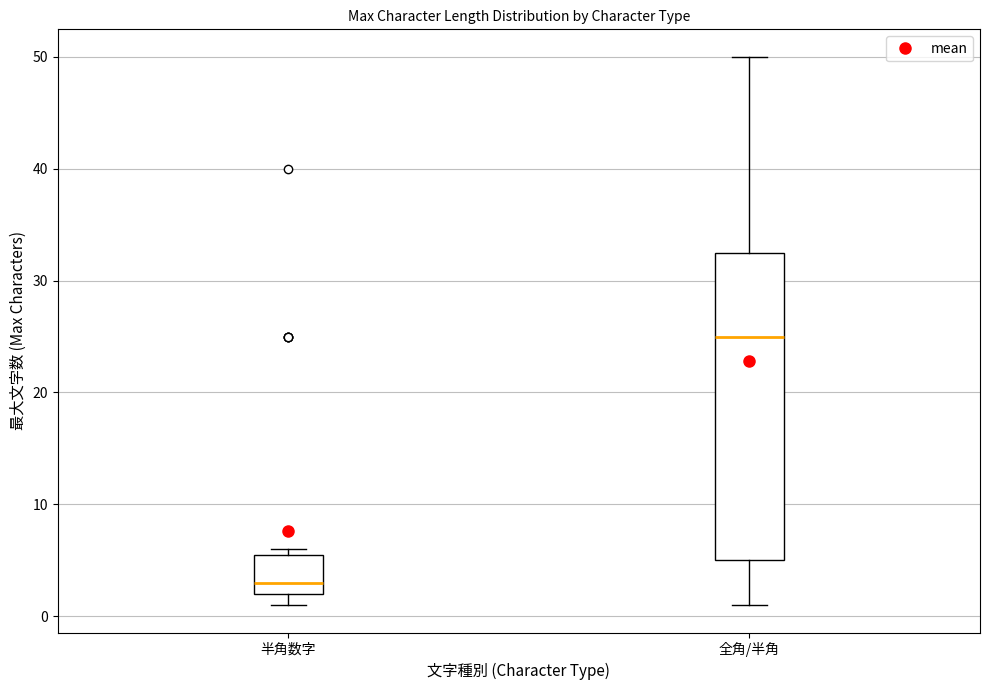

Reading left to right, transcribe this box plot: for each box, give where its median line is, the range the box spans, and where its two whiskers end, as read against the y-axis. The values are not printed on the chart, so give them approximately, as read against the axis.

半角数字: median 3, box 2 to 6, whiskers 1 to 6 (just above the box's upper edge)
全角/半角: median 25, box 5 to 33, whiskers 1 to 50